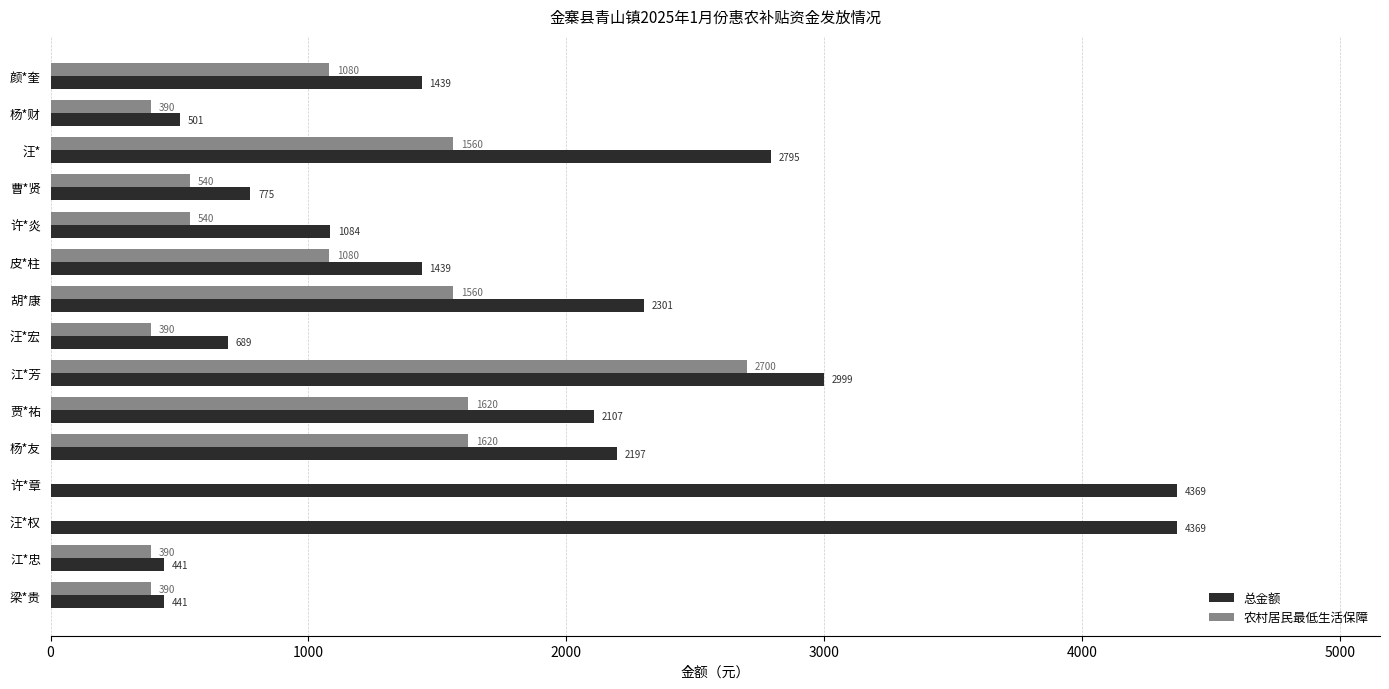

Count the number of data series in this chart.

2